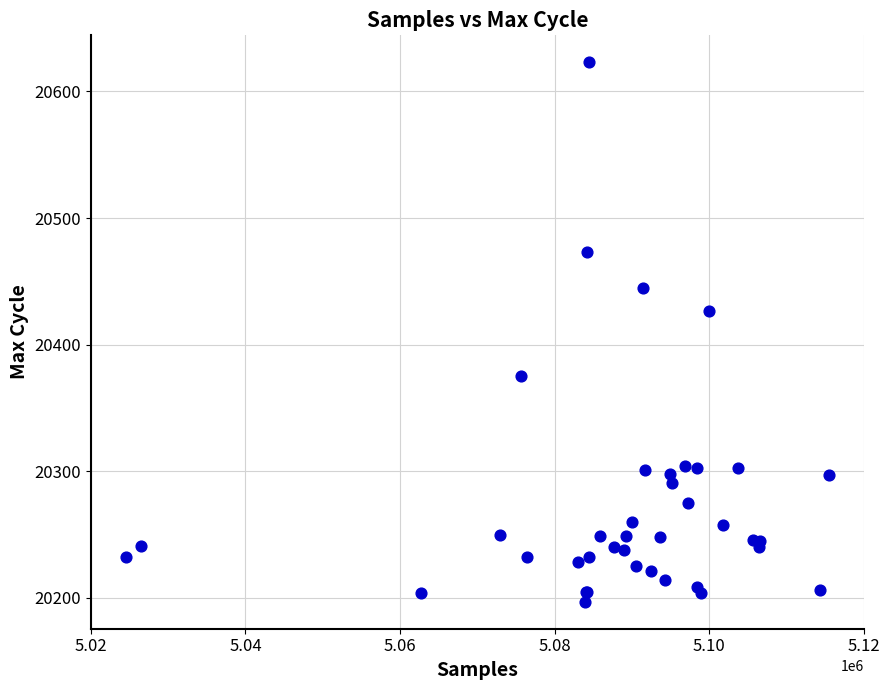

What Y value in the scatter plot is closest to 20410?

20427